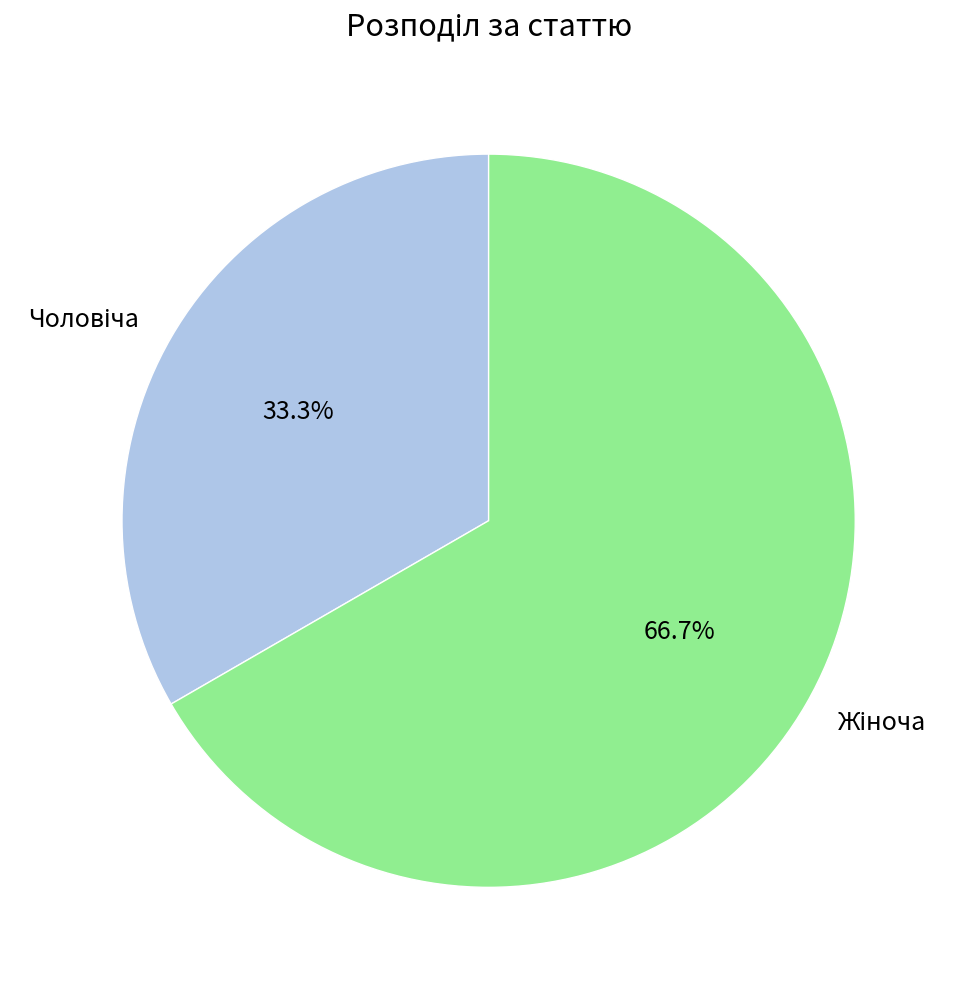

Does any single category account for the majority?

Yes